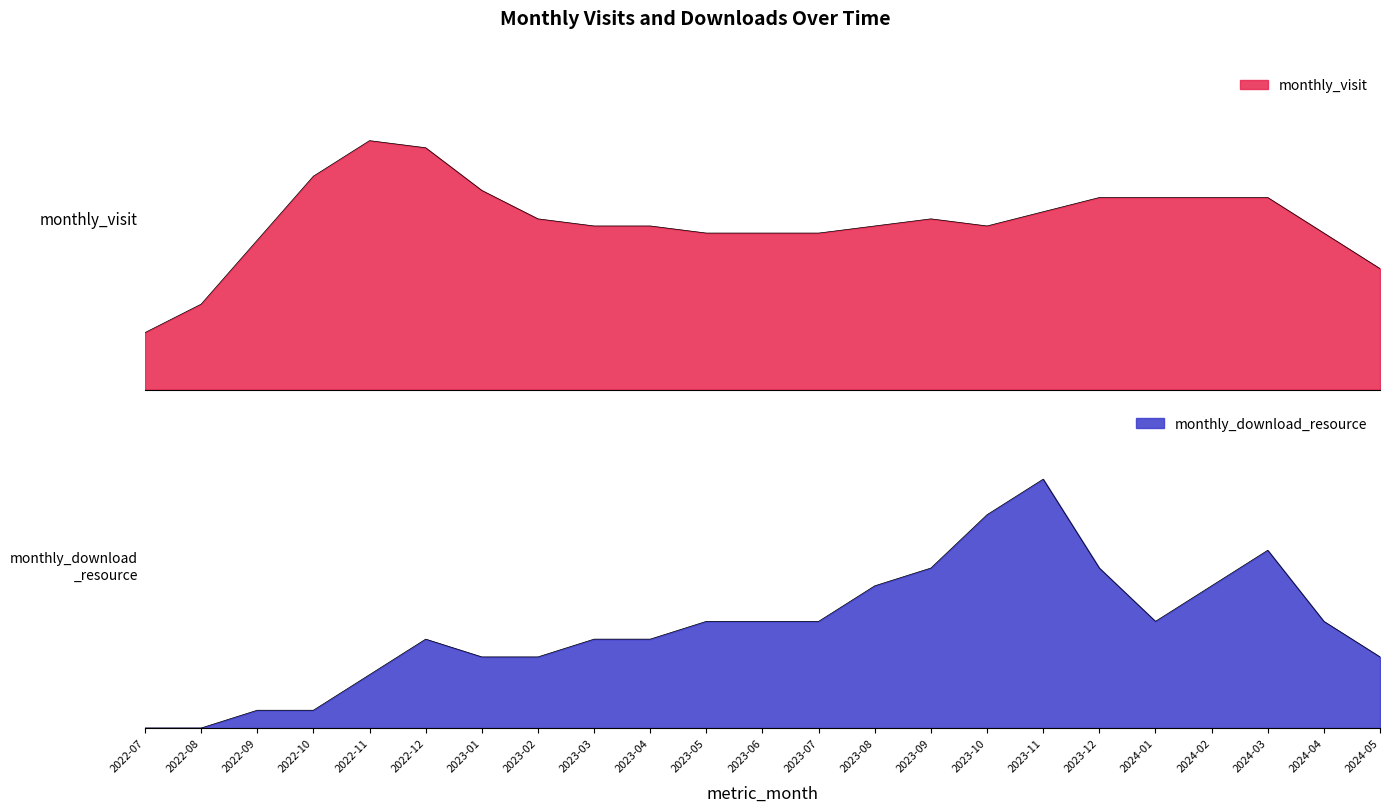

What position from the left is 2023-08?

14